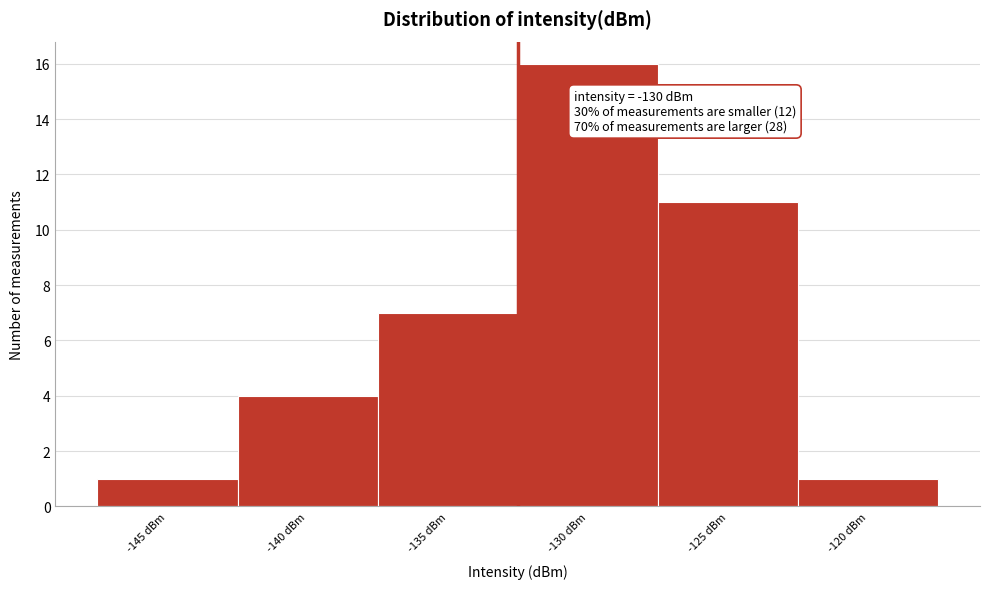

Reading right to left, extract all data points from this chart.

-120 dBm=1	-125 dBm=11	-130 dBm=16	-135 dBm=7	-140 dBm=4	-145 dBm=1